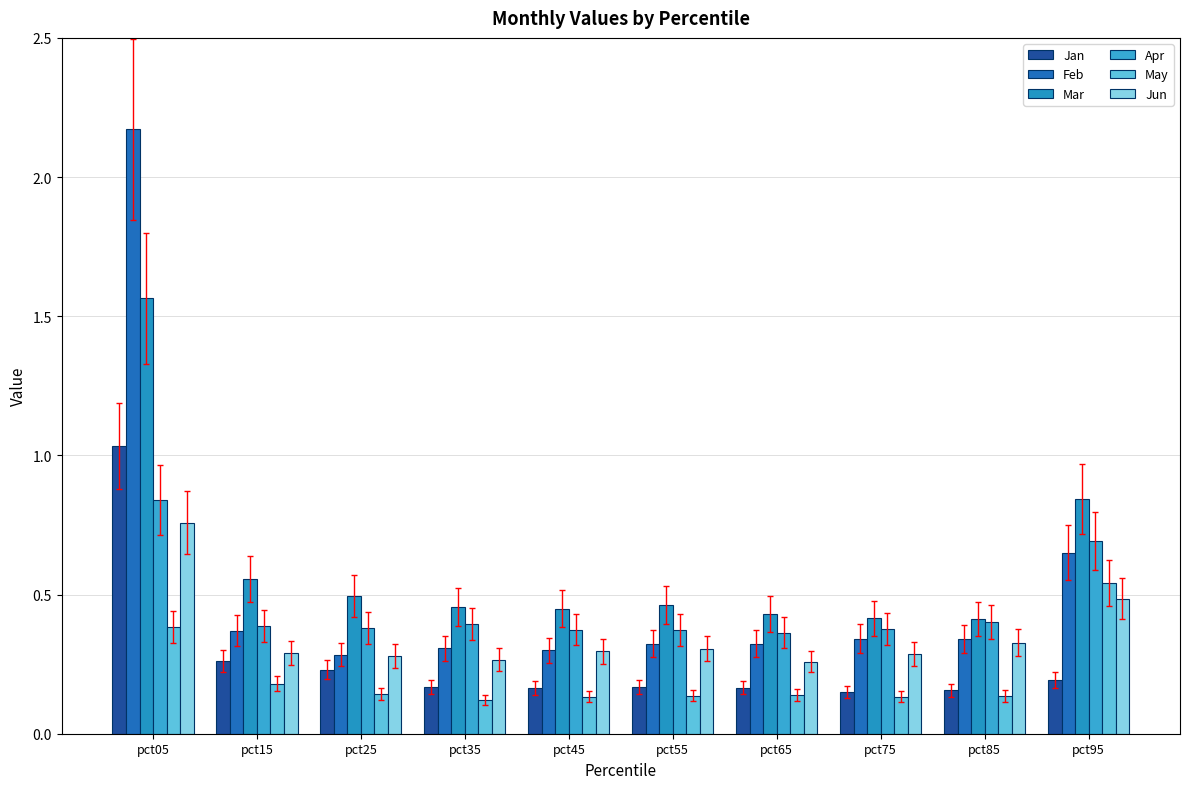

Reading left to right, extract all data points from this chart.

Jan: pct05=1.0	pct15=0.3	pct25=0.2	pct35=0.2	pct45=0.2	pct55=0.2	pct65=0.2	pct75=0.1	pct85=0.2	pct95=0.2
Feb: pct05=2.2	pct15=0.4	pct25=0.3	pct35=0.3	pct45=0.3	pct55=0.3	pct65=0.3	pct75=0.3	pct85=0.3	pct95=0.7
Mar: pct05=1.6	pct15=0.6	pct25=0.5	pct35=0.5	pct45=0.4	pct55=0.5	pct65=0.4	pct75=0.4	pct85=0.4	pct95=0.8
Apr: pct05=0.8	pct15=0.4	pct25=0.4	pct35=0.4	pct45=0.4	pct55=0.4	pct65=0.4	pct75=0.4	pct85=0.4	pct95=0.7
May: pct05=0.4	pct15=0.2	pct25=0.1	pct35=0.1	pct45=0.1	pct55=0.1	pct65=0.1	pct75=0.1	pct85=0.1	pct95=0.5
Jun: pct05=0.8	pct15=0.3	pct25=0.3	pct35=0.3	pct45=0.3	pct55=0.3	pct65=0.3	pct75=0.3	pct85=0.3	pct95=0.5